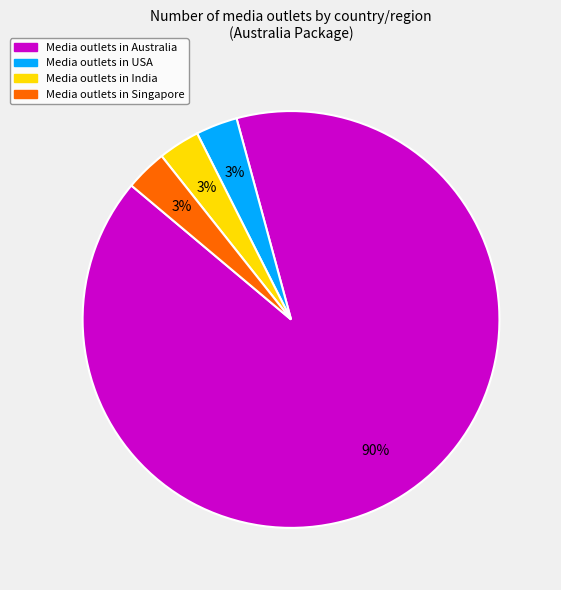

Is there any slice that represents more than half of the pie?

Yes